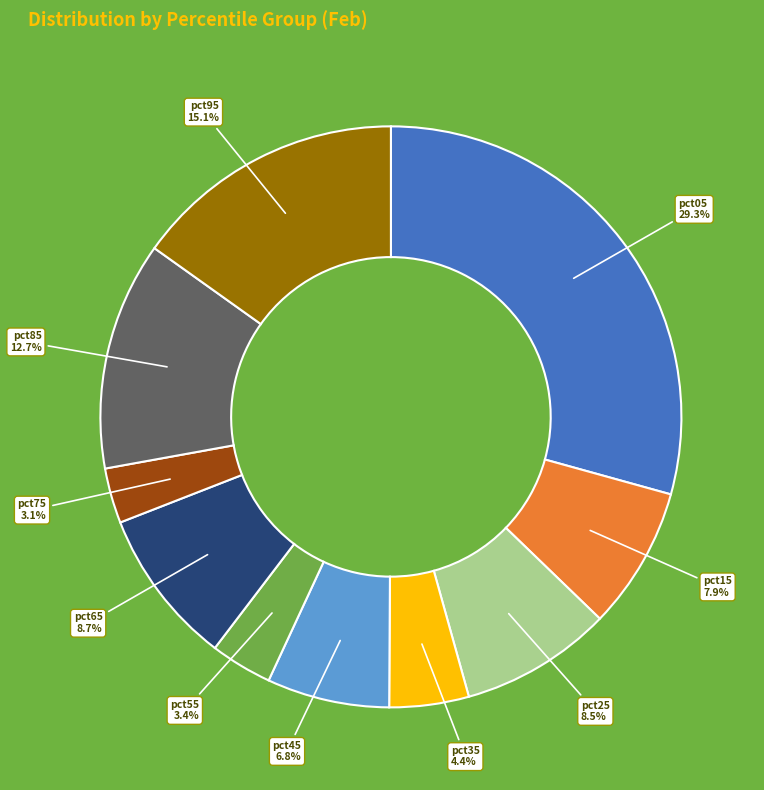

To the nearest percent, what is the difference between the largest and smallest slice percentages?

26%